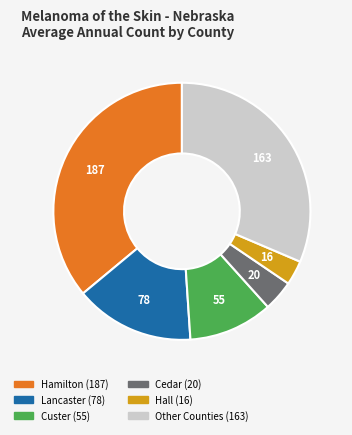

Is there a majority slice in this chart?

No